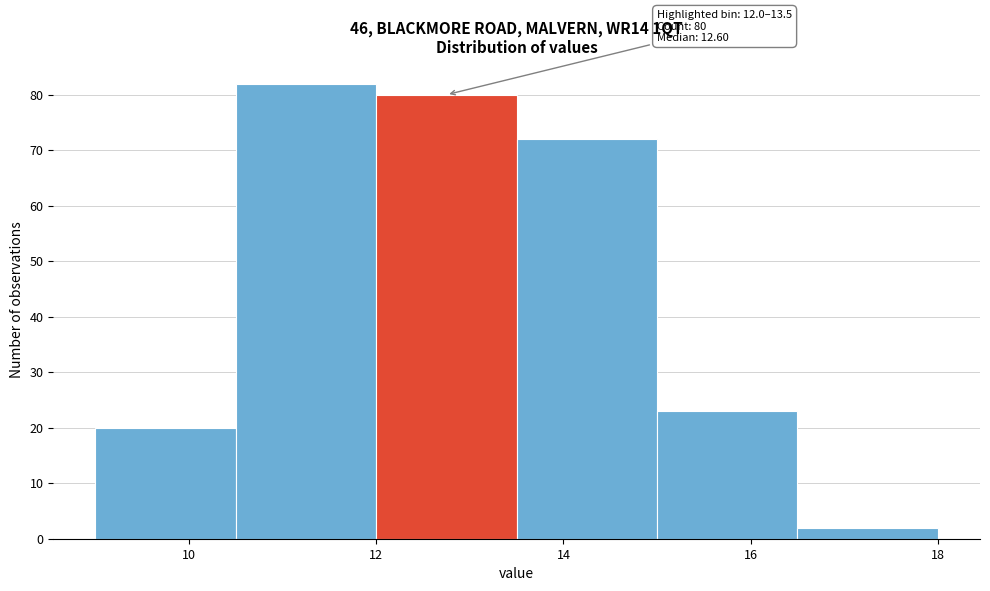

Which range on the x-axis has the tallest bar?

10.5 to 12.0